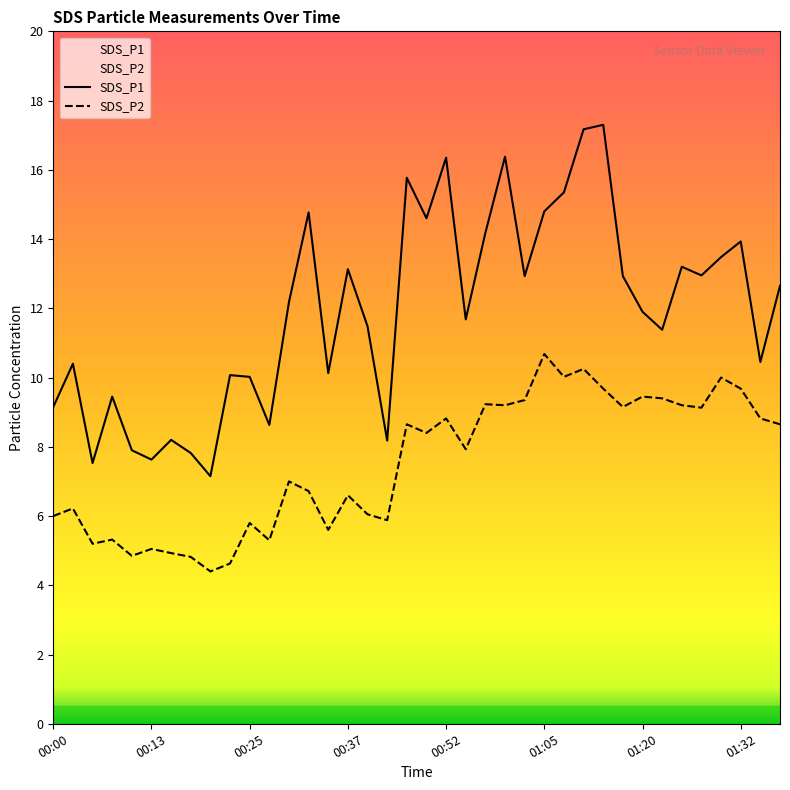

Rank the categories by SDS_P1 value from lowest to highest.

00:20, 00:05, 00:13, 00:18, 00:10, 00:45, 00:15, 00:27, 00:00, 00:08, 00:25, 00:22, 00:35, 00:03, 01:34, 01:22, 00:40, 00:55, 01:20, 00:30, 01:40, 01:02, 01:17, 01:27, 00:37, 01:25, 01:29, 01:32, 00:57, 00:50, 00:32, 01:05, 01:07, 00:47, 00:52, 01:00, 01:10, 01:12